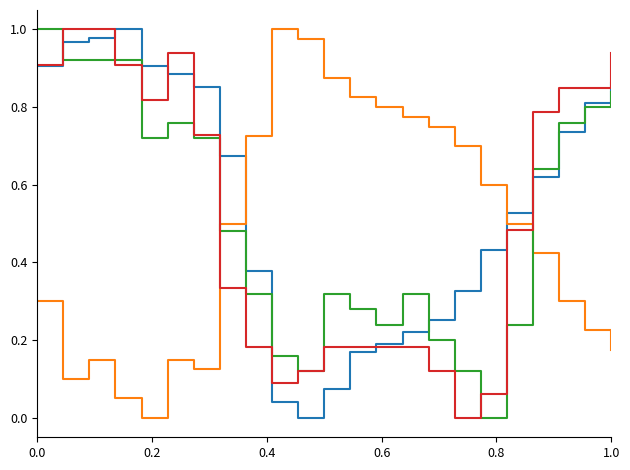

How many lines are shown in the chart?

4